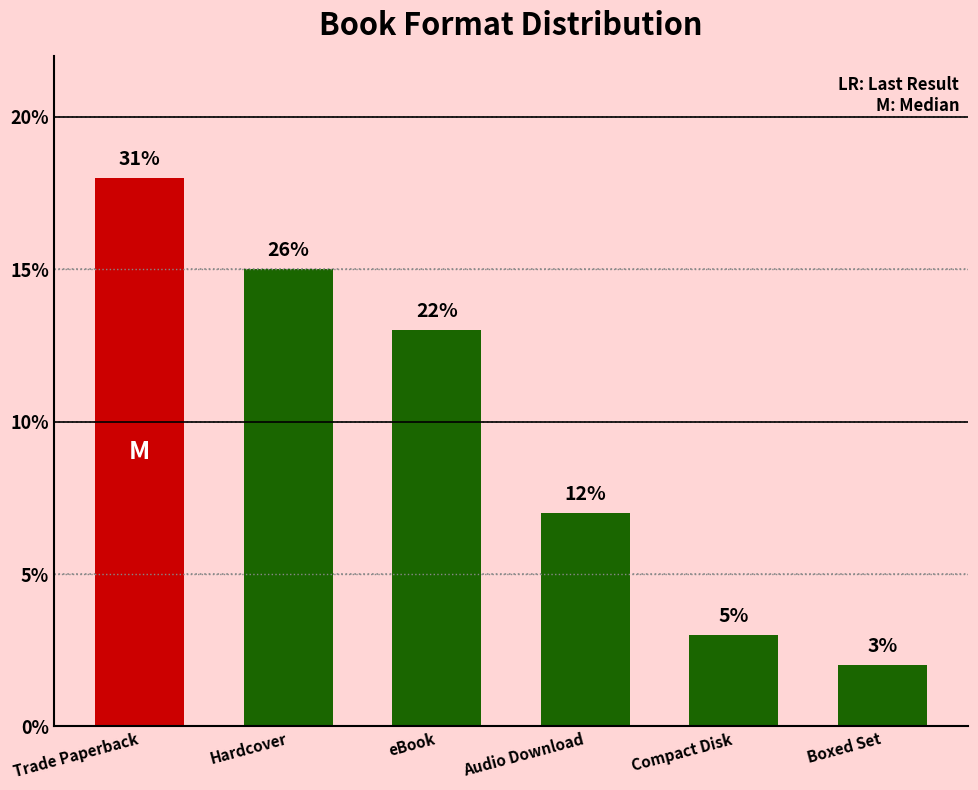

Reading right to left, extract all data points from this chart.

Boxed Set=2	Compact Disk=3	Audio Download=7	eBook=13	Hardcover=15	Trade Paperback=18